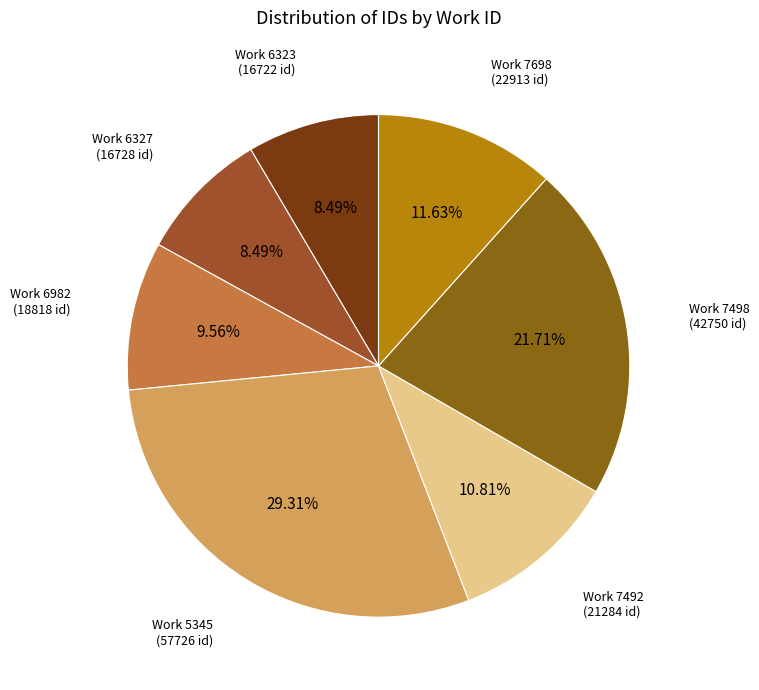

Which slice is the smallest?

6323